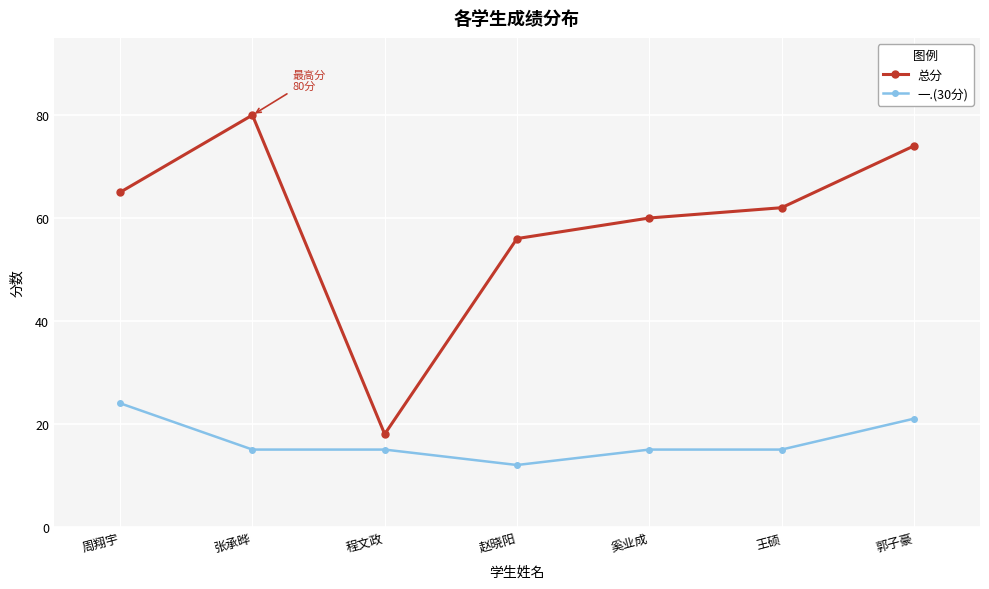

What position from the right is 程文政?

5